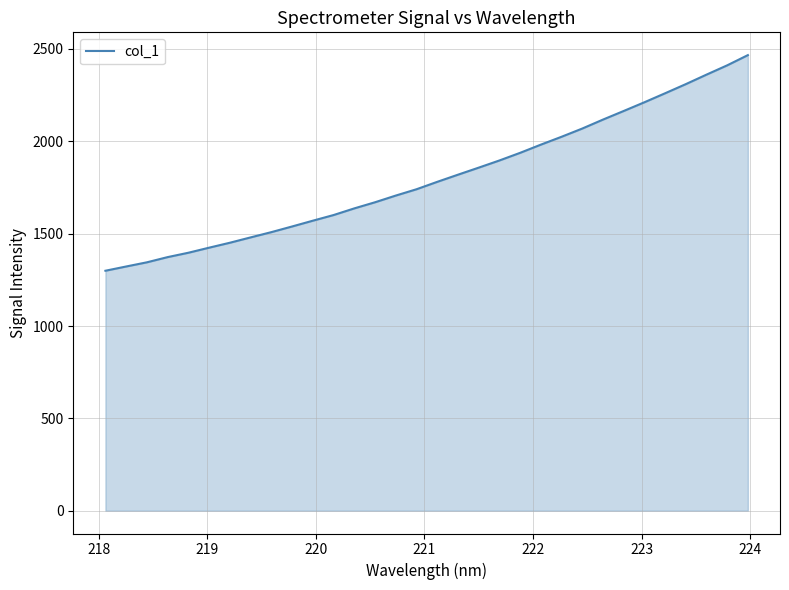

What is the smallest value displayed?

1299.2